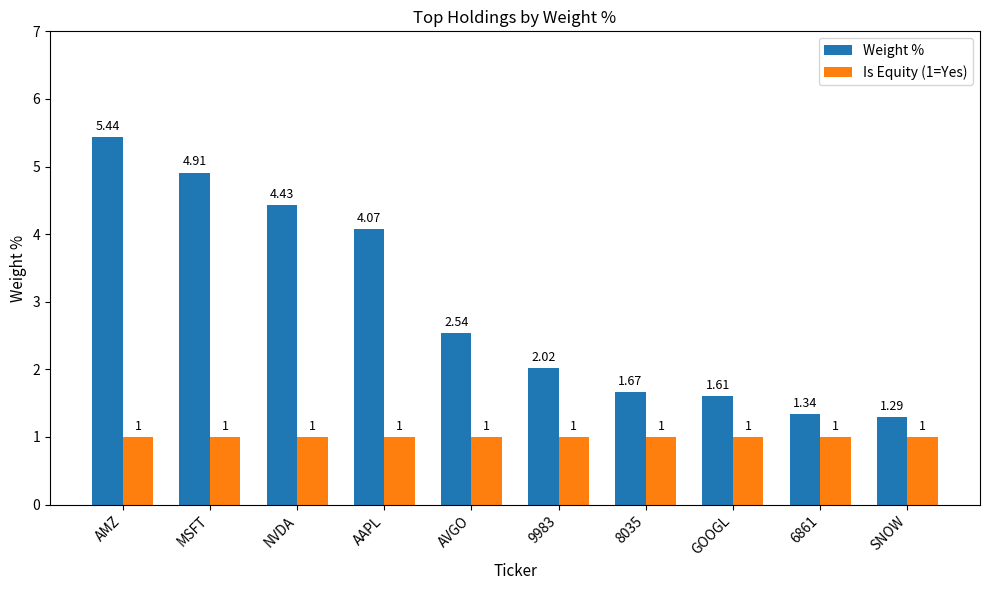

What is the average value of the Is Equity (1=Yes) series?

1.0